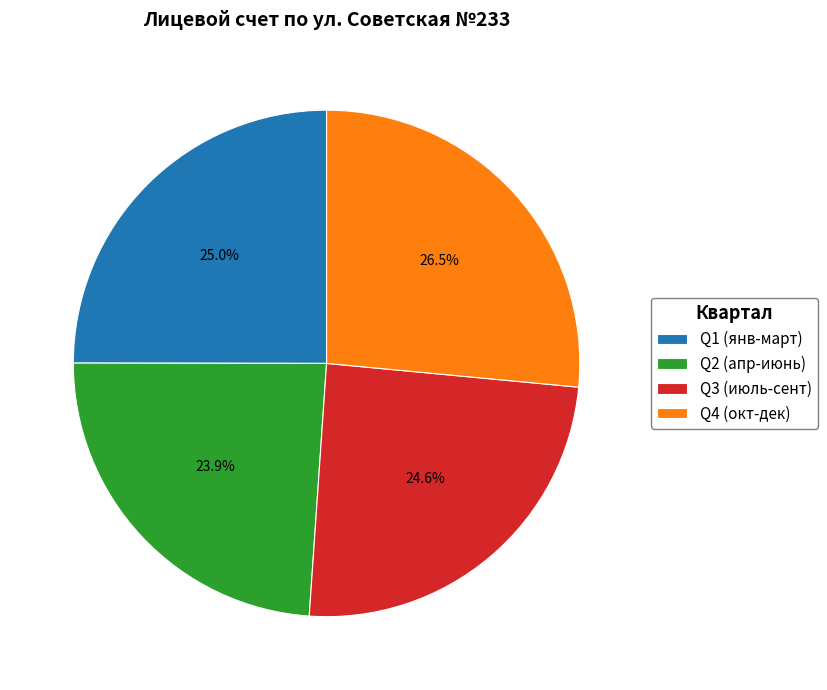

Is there any slice that represents more than half of the pie?

No